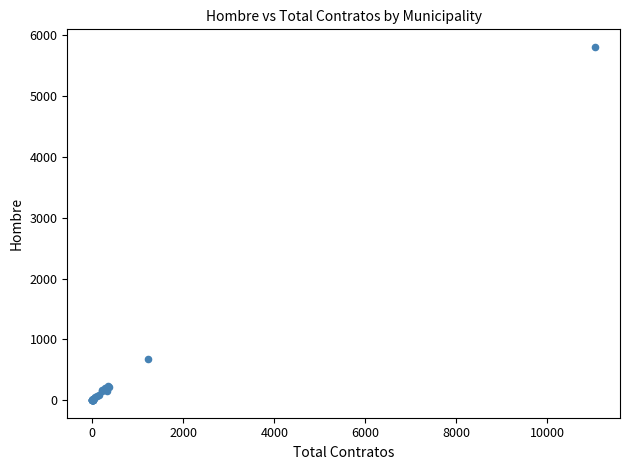

What Y value in the scatter plot is closest to 2905?

670